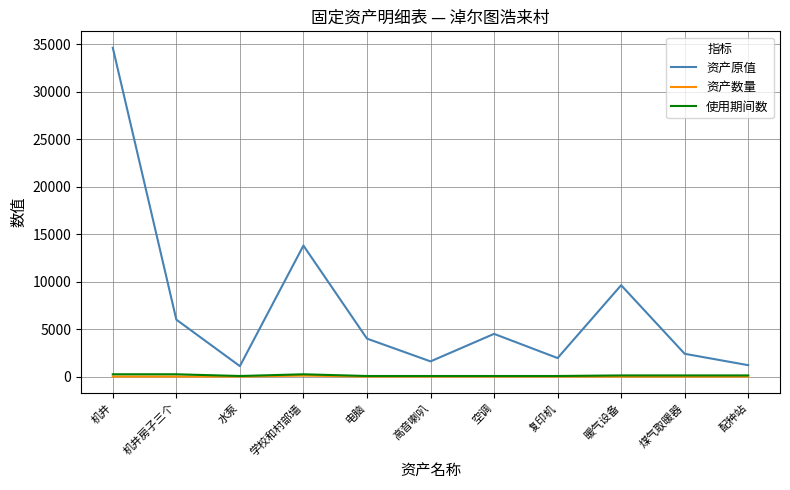

Where does the 资产原值 series first go above 3999?

机井